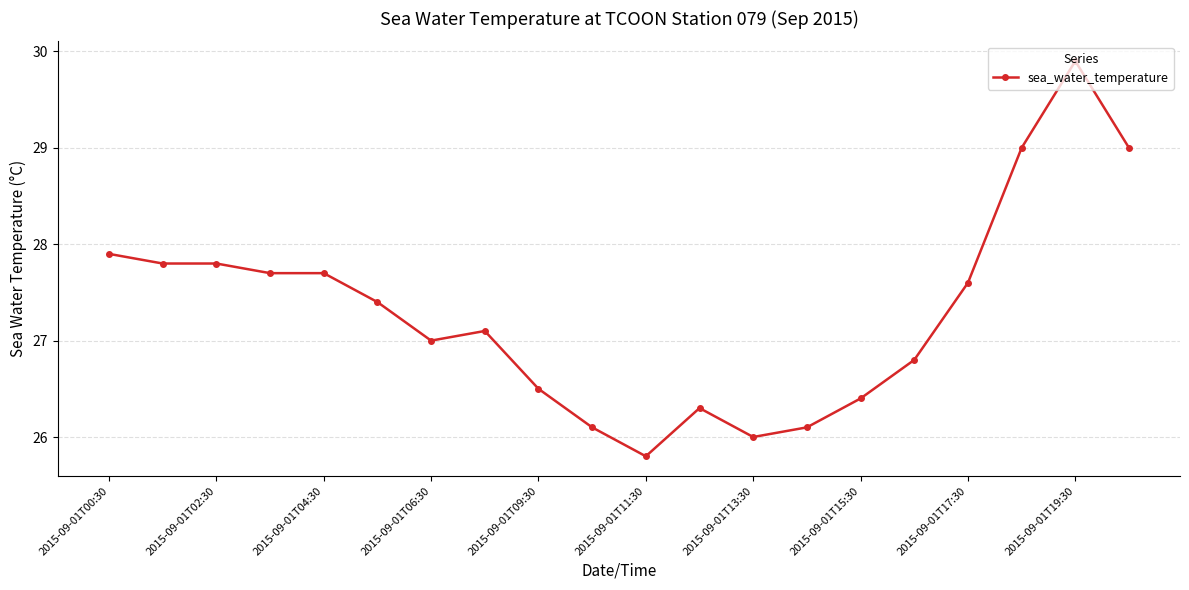

What is the minimum value shown in the chart?

25.8